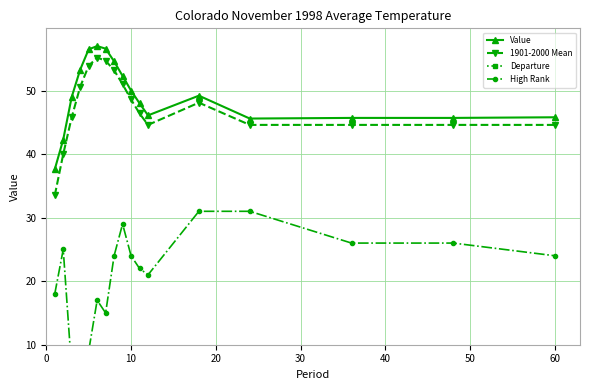

Is it true that 1901-2000 Mean equals 44.6 at 60?

True